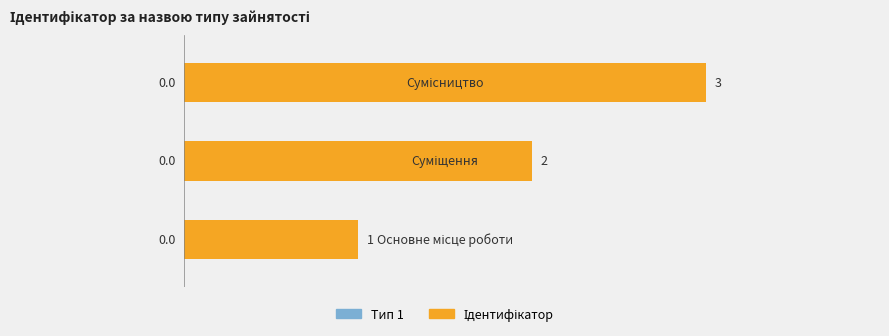

What is the greatest value displayed?

3